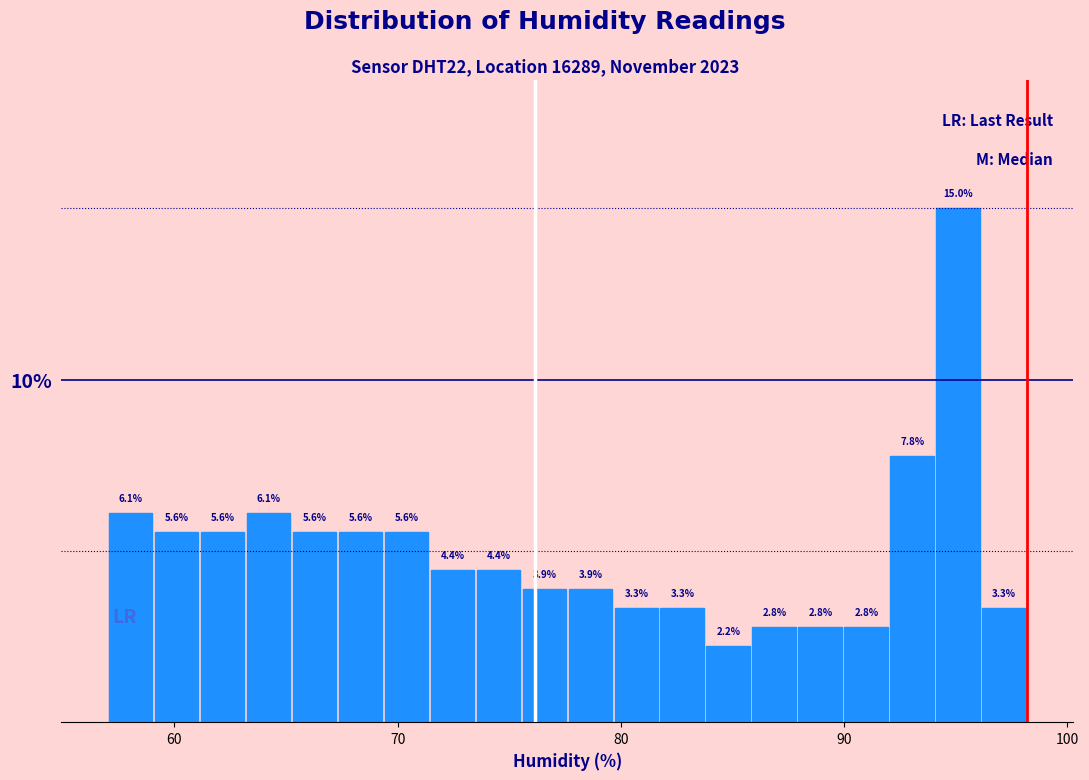

Around what value on the x-axis is the tallest bar? Give the approximate position of its centre, as read against the axis.

95